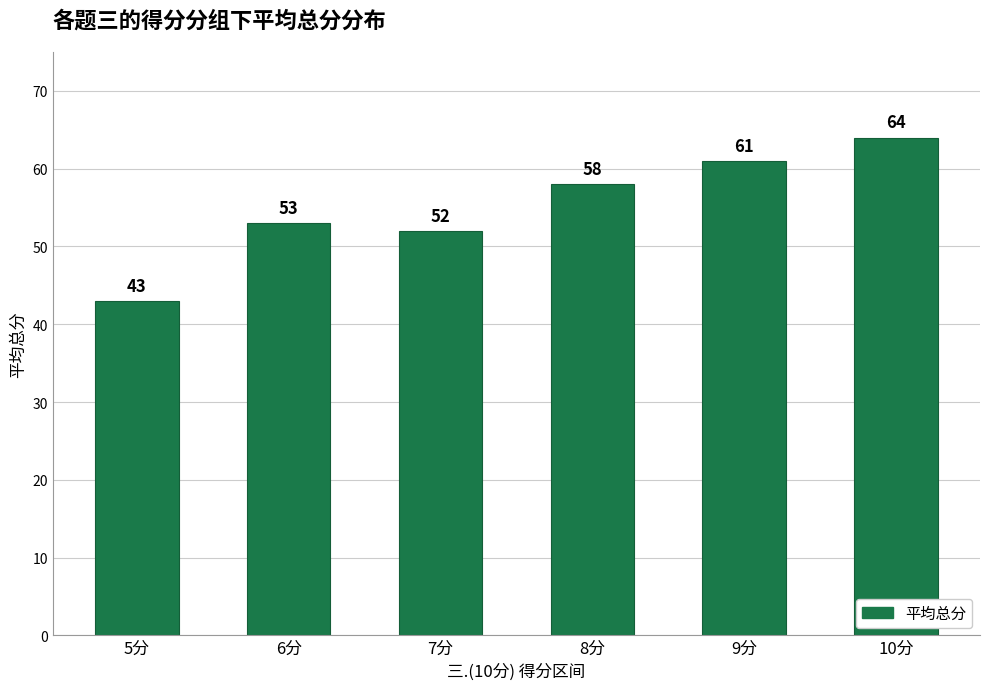

What is the sum of all values?

331